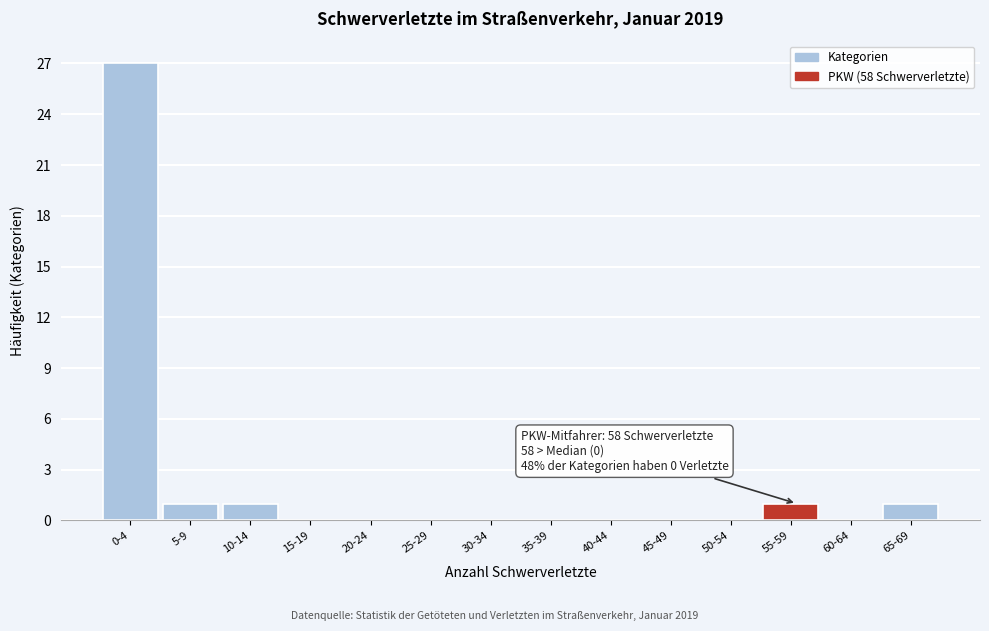

Reading right to left, transcribe all the data shown in this chart.

65-69=1	60-64=0	55-59=1	50-54=0	45-49=0	40-44=0	35-39=0	30-34=0	25-29=0	20-24=0	15-19=0	10-14=1	5-9=1	0-4=27